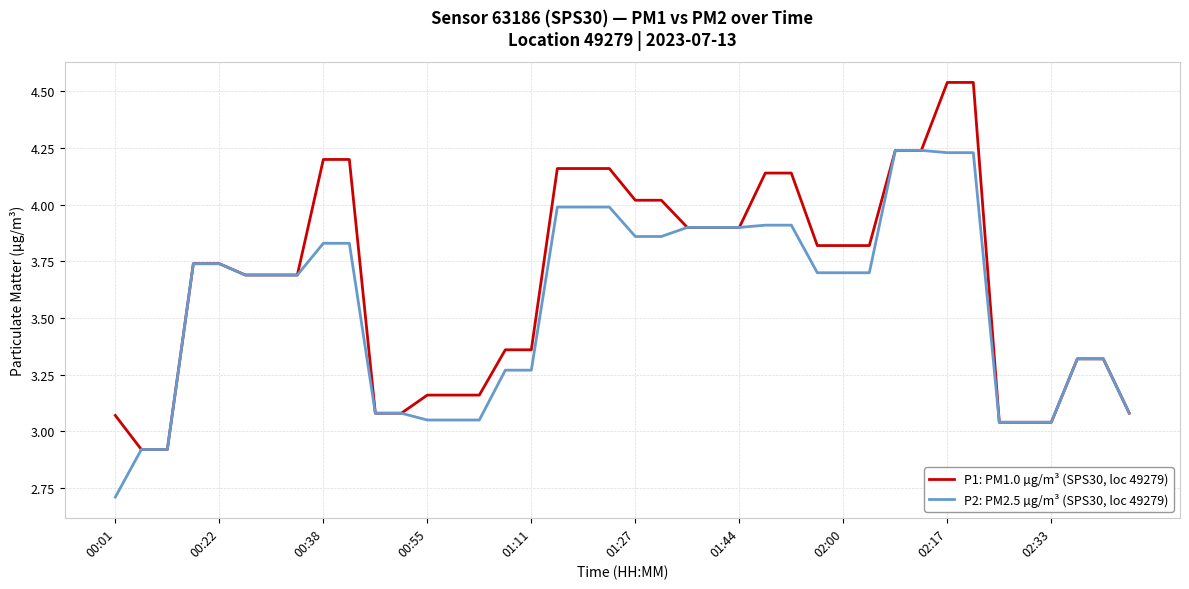

What is the smallest value displayed?

2.7